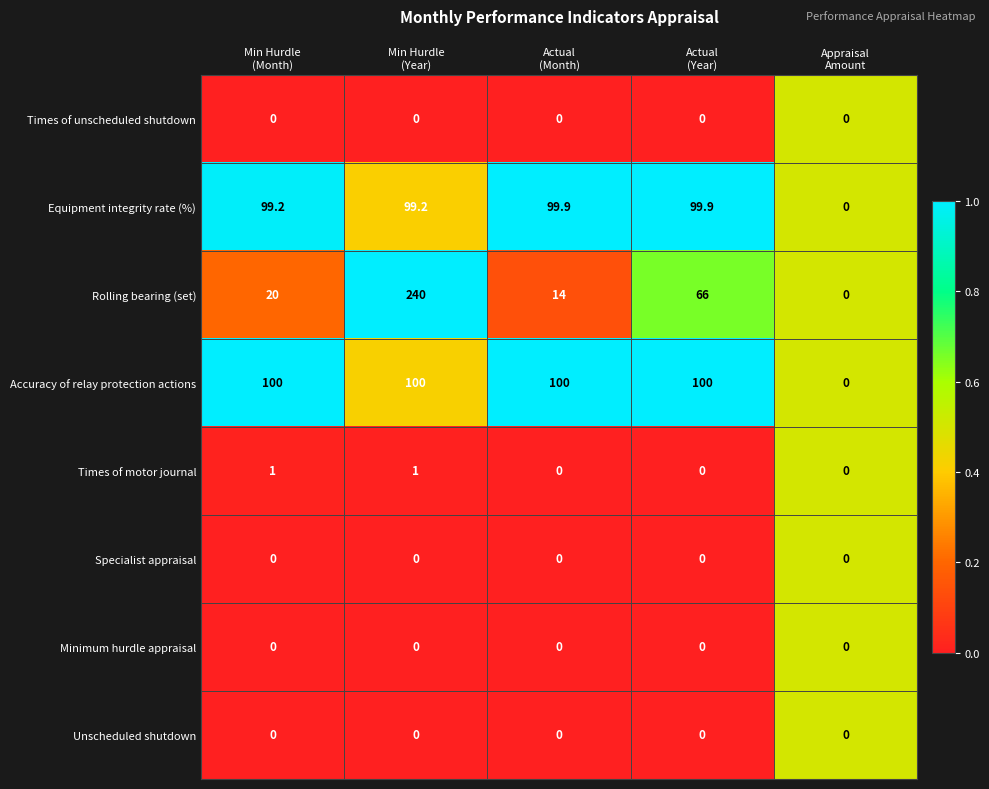

Which series has the largest total across all categories?

Accuracy of relay protection actions